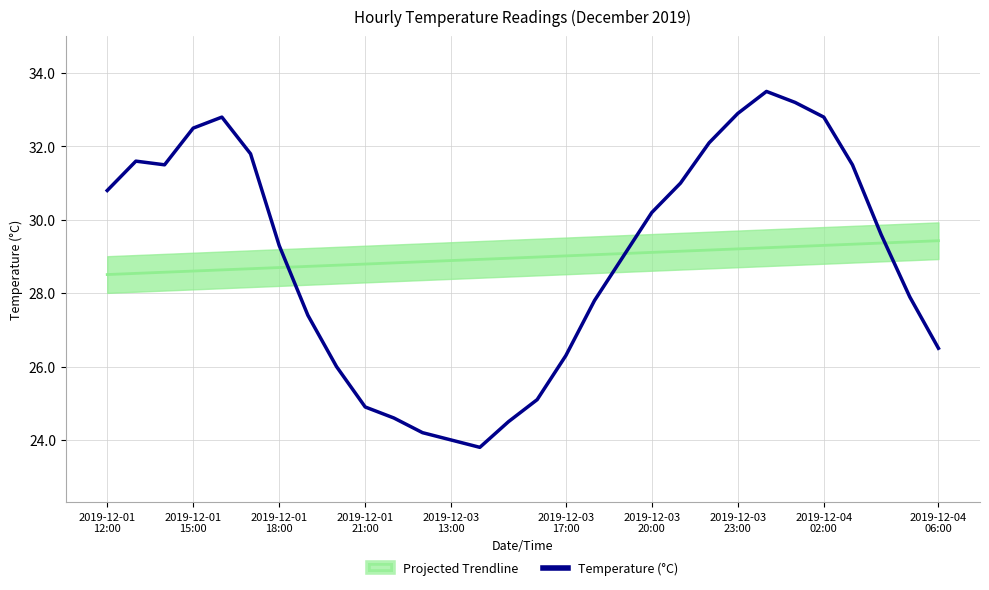

True or false: the data shows 11.2 at 14.

False